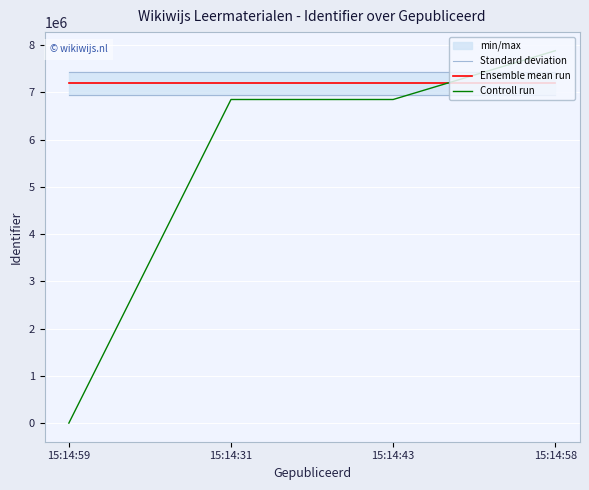

Reading right to left, extract all data points from this chart.

Standard deviation: 7435363.7	7435363.7	7435363.7	7435363.7
Ensemble mean run: 7192102.0	7192102.0	7192102.0	7192102.0
Controll run: 7880150.0	6848079.0	6848077.0	0.0